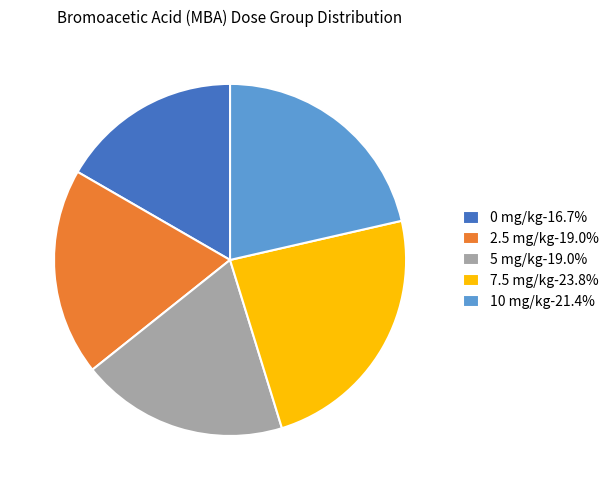

Is 2.5 mg/kg the majority of the pie?

No